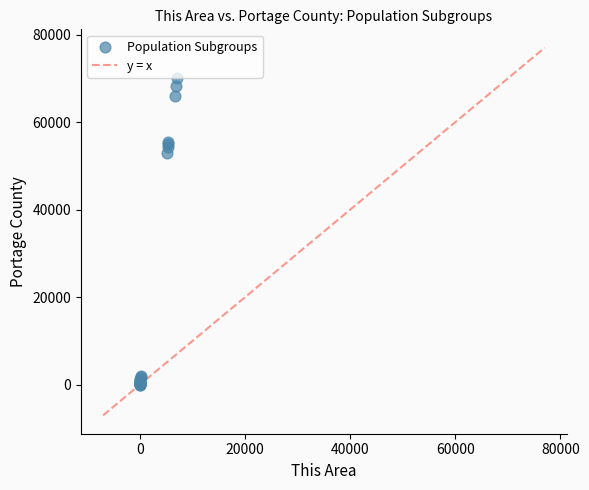

What Y value in the scatter plot is closest to 35014?

52953